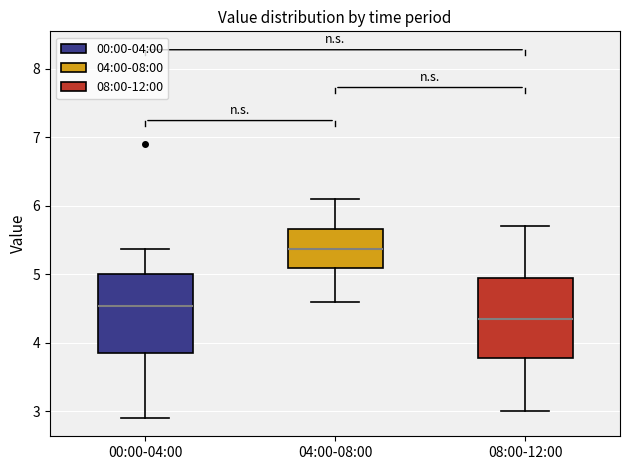

Reading left to right, transcribe this box plot: for each box, give where its median line is, the range the box spans, and where its two whiskers end, as read against the y-axis. The values are not printed on the chart, so give them approximately, as read against the axis.

00:00-04:00: median 4.5, box 3.9 to 5.0, whiskers 2.9 to 5.4
04:00-08:00: median 5.4, box 5.1 to 5.7, whiskers 4.6 to 6.1
08:00-12:00: median 4.4, box 3.8 to 5.0, whiskers 3.0 to 5.7